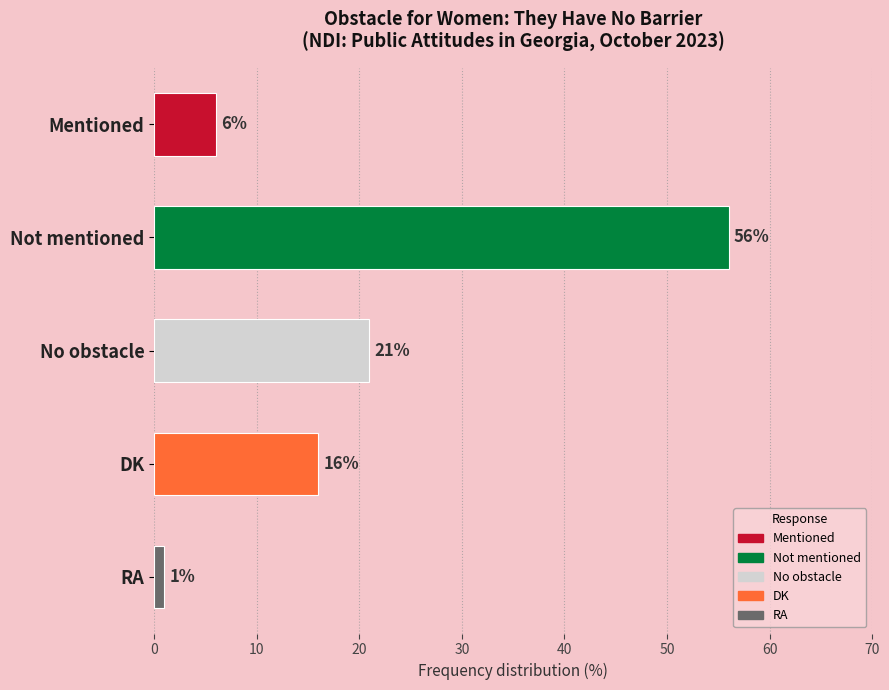

Which category has the lowest value across all series?

RA